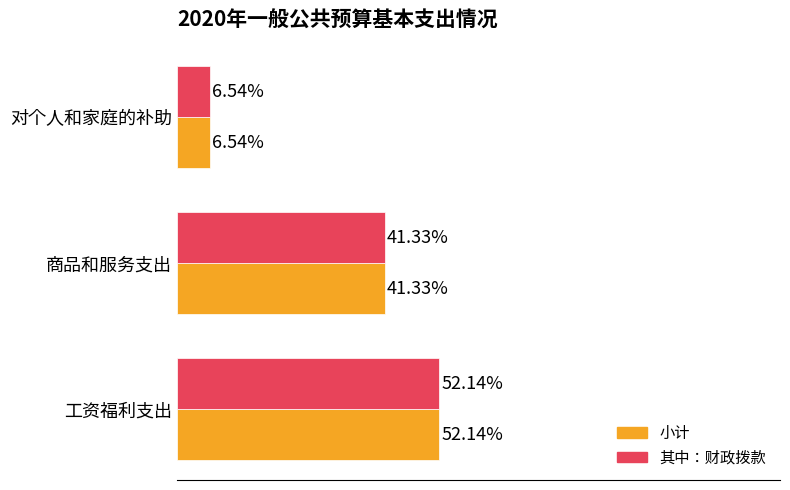

At which label is 其中：财政拨款 closest to 29?

商品和服务支出